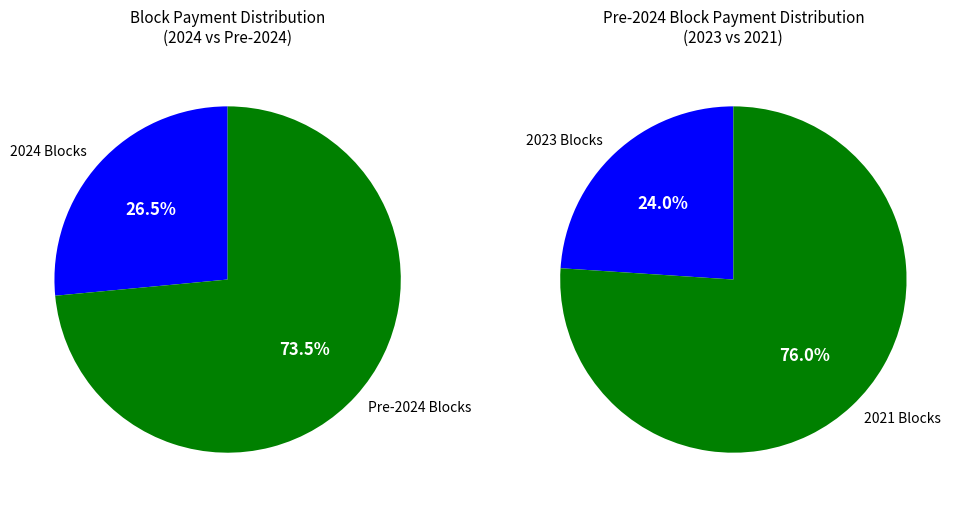

Does 53101 account for over 50% of the chart?

No